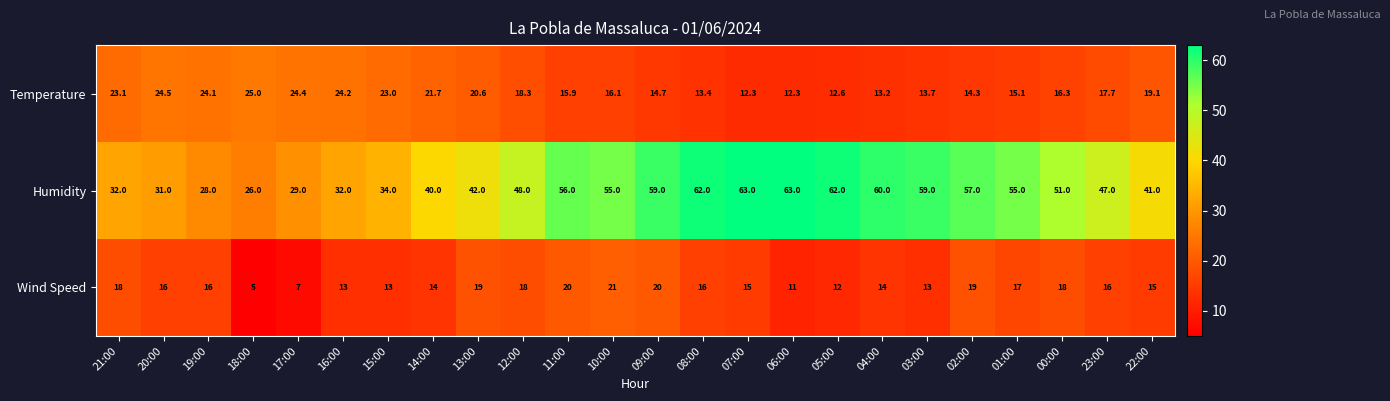

The Wind Speed series shows 26.6 at 20:00. True or false?

False